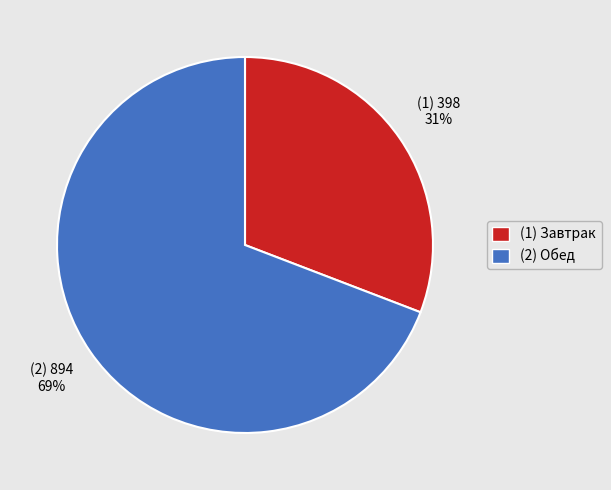

Count the number of slices in the pie.

2